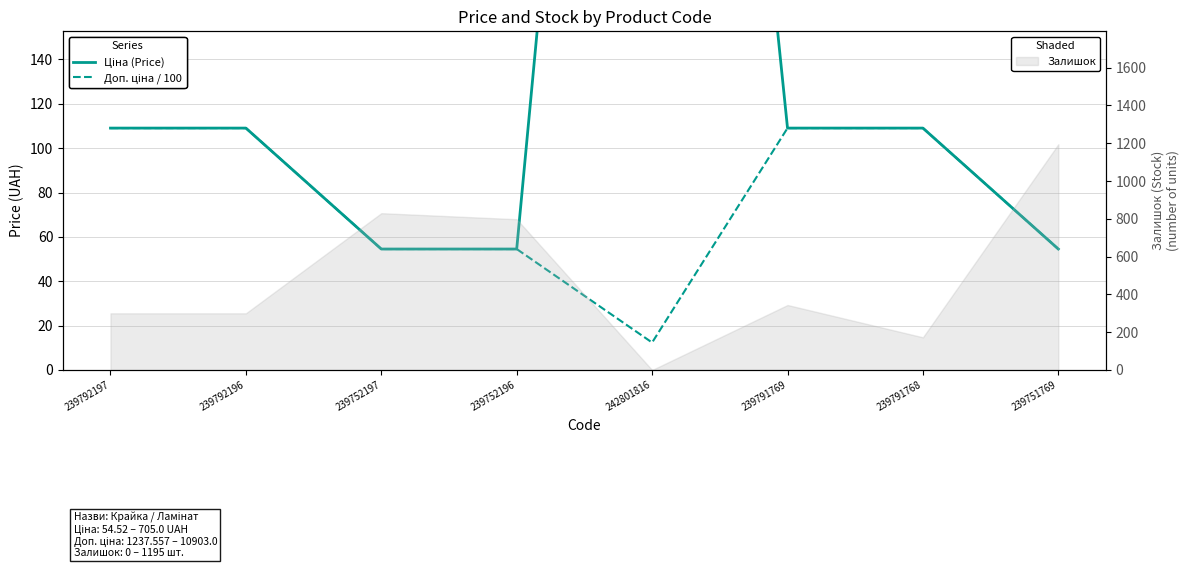

What position from the left is 239791768?

7